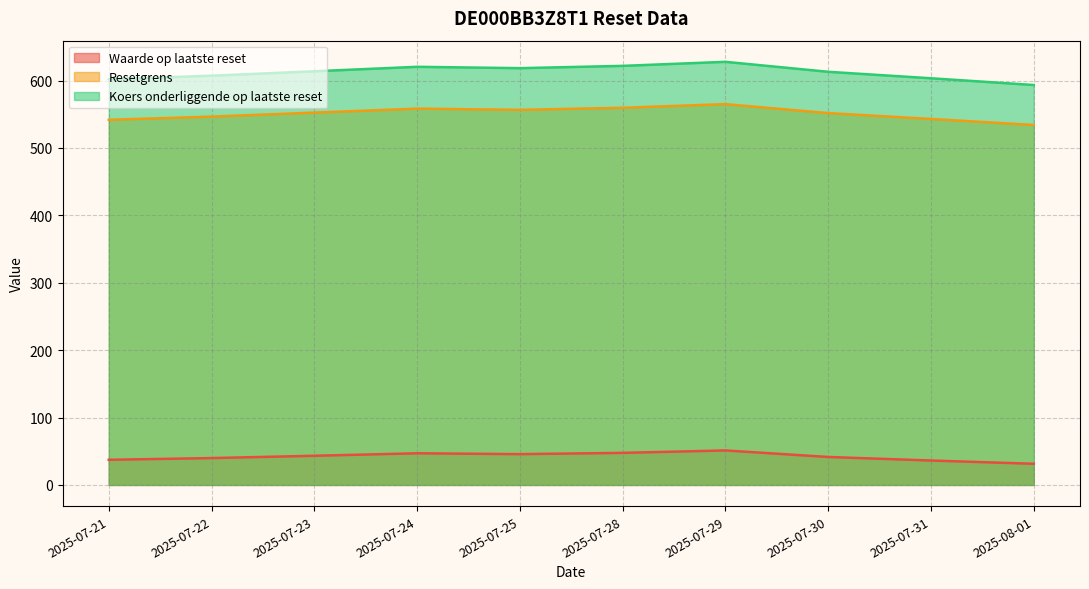

The value of Koers onderliggende op laatste reset at 2025-07-31 is 331.4. True or false?

False